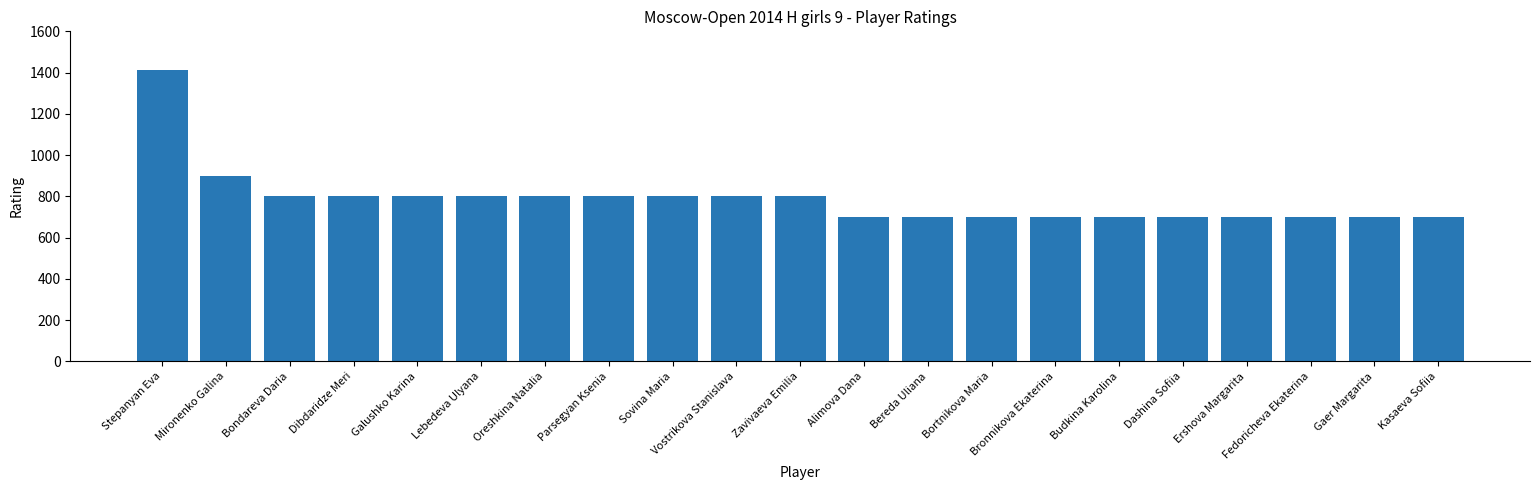

Is it true that the value at Dibdaridze Meri is 800?

True